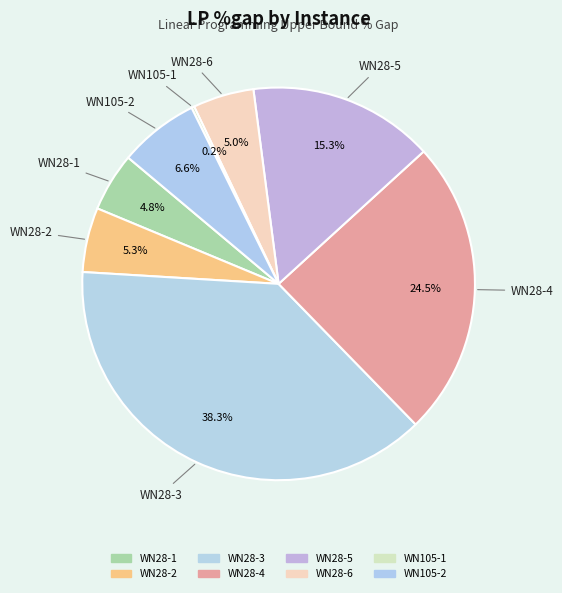

To the nearest percent, what is the difference between the WN105-2 and WN28-2 slice percentages?

1%